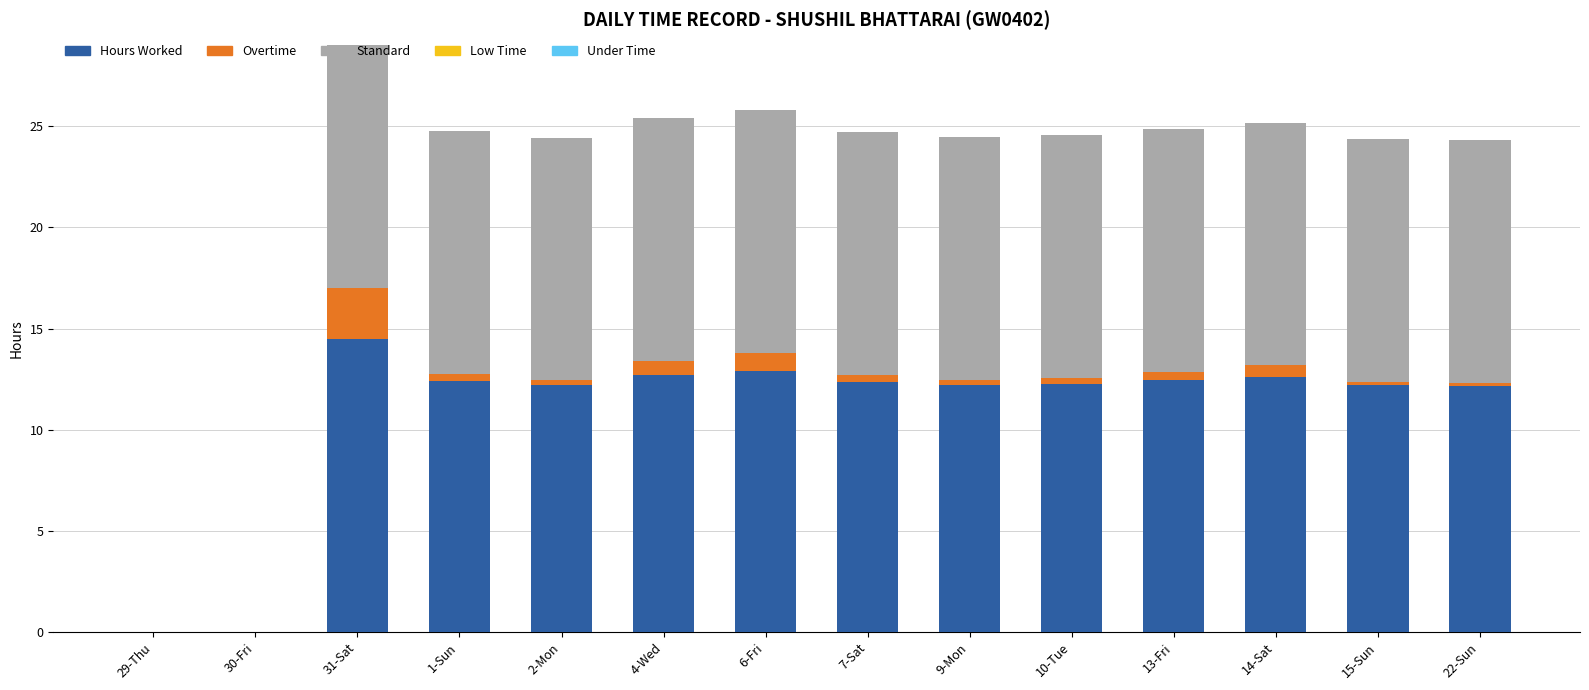

What is the maximum value for Hours Worked?

14.5